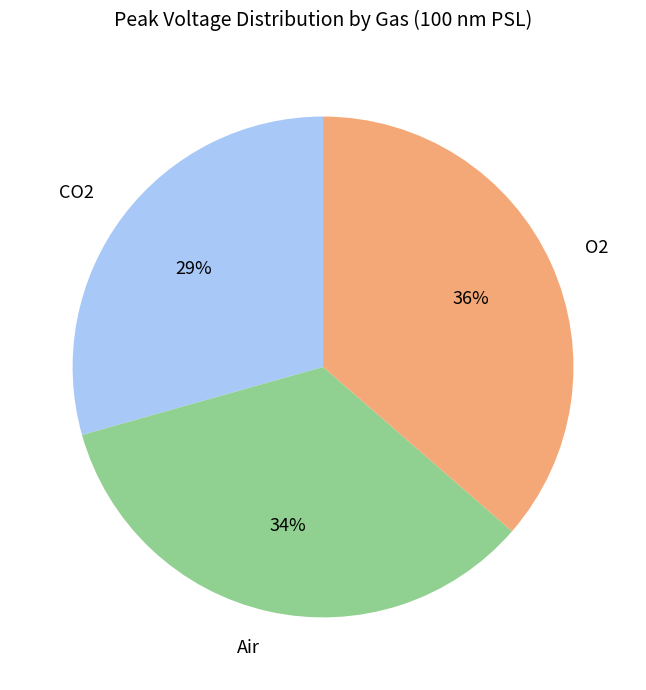

Between Air and CO2, which is larger?

Air